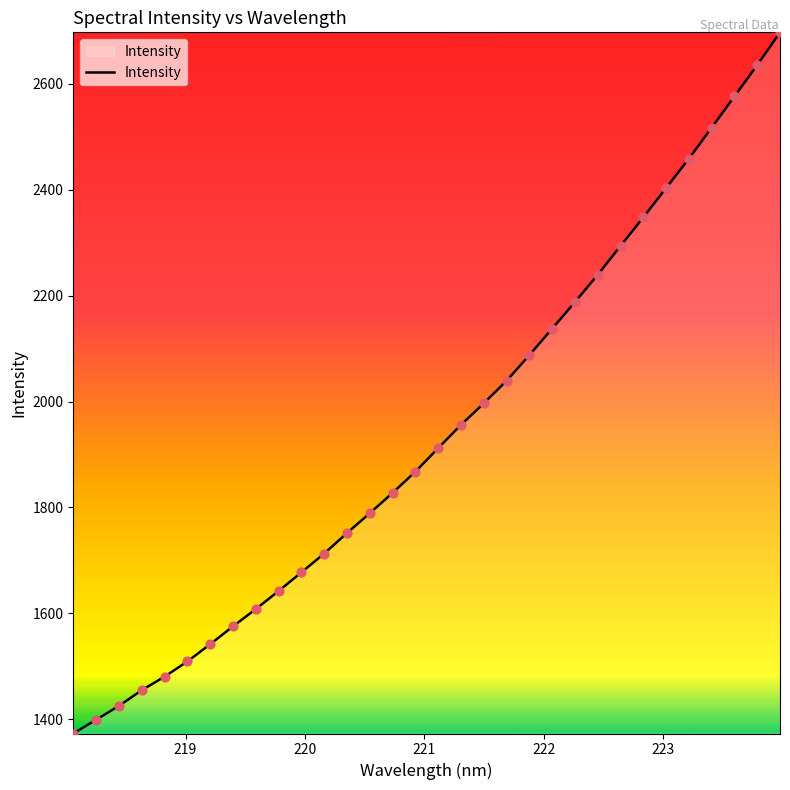

What is the difference between the maximum and minimum values?

1323.2